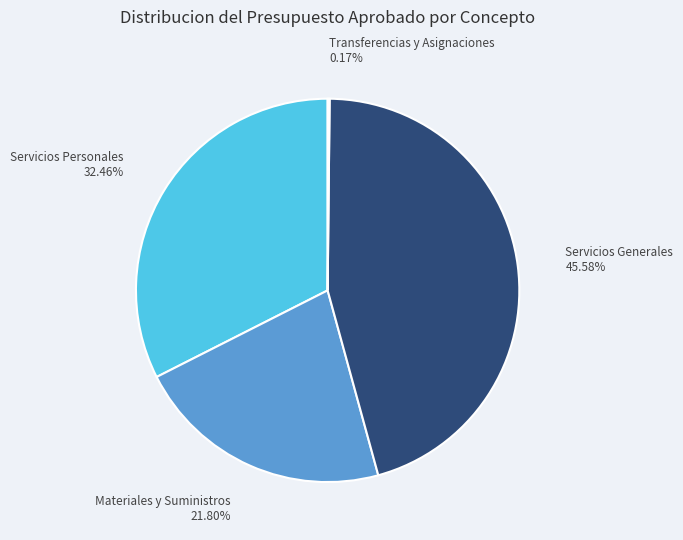

Is the sum of Materiales y Suministros and Servicios Generales greater than half?

Yes